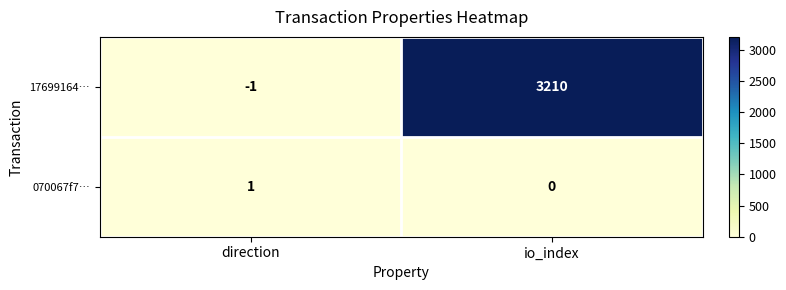

Which series has the largest range (max minus min)?

17699164…